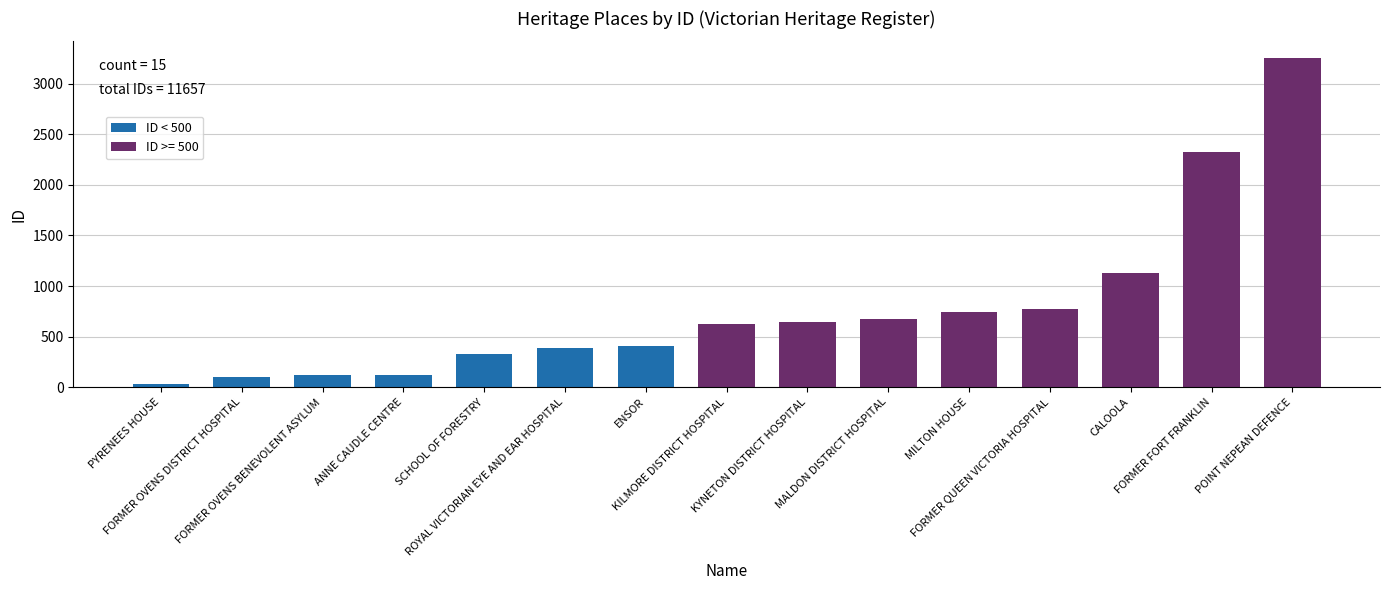

What is the label of the 1st bar from the left?

PYRENEES HOUSE